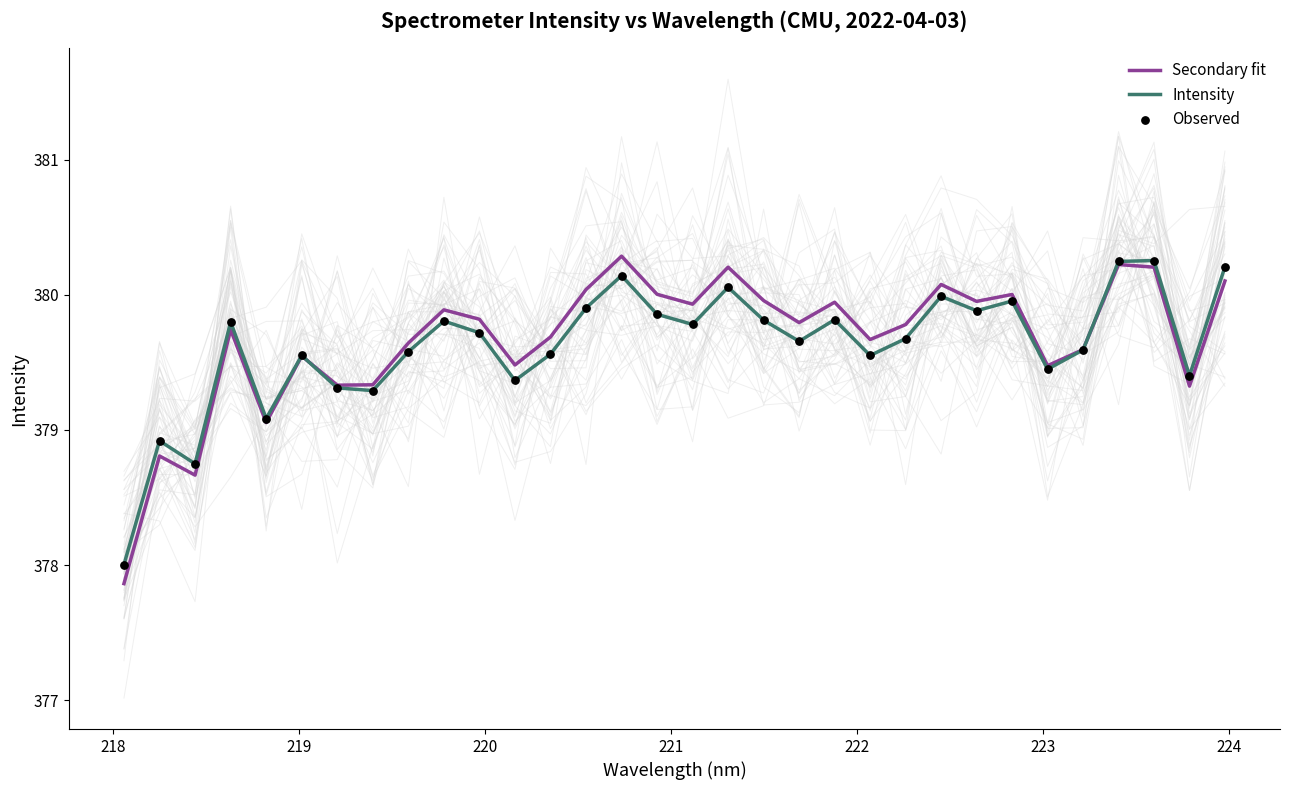

What are all the series names shown in the legend?

Secondary fit, Intensity, Observed